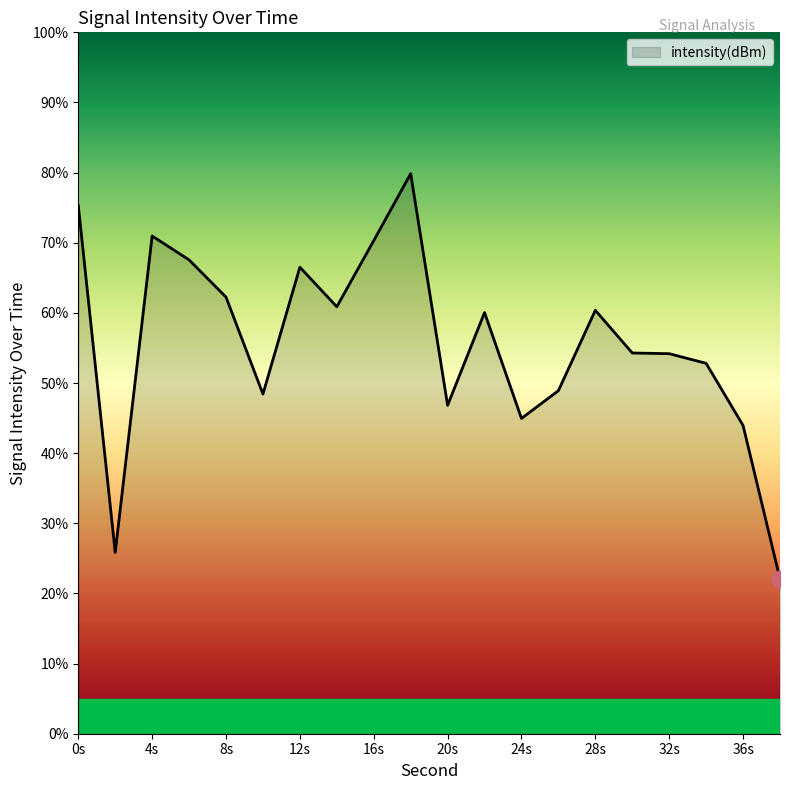

What is the greatest value displayed?

79.8